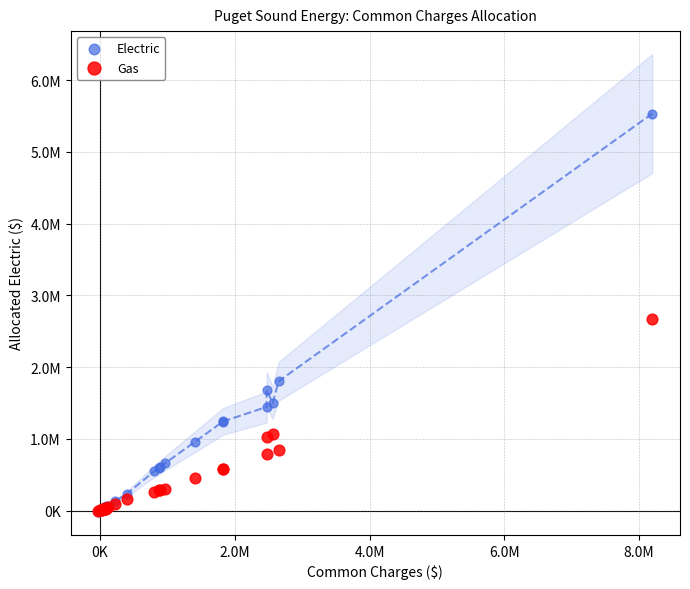

What are all the series names shown in the legend?

Electric, Gas